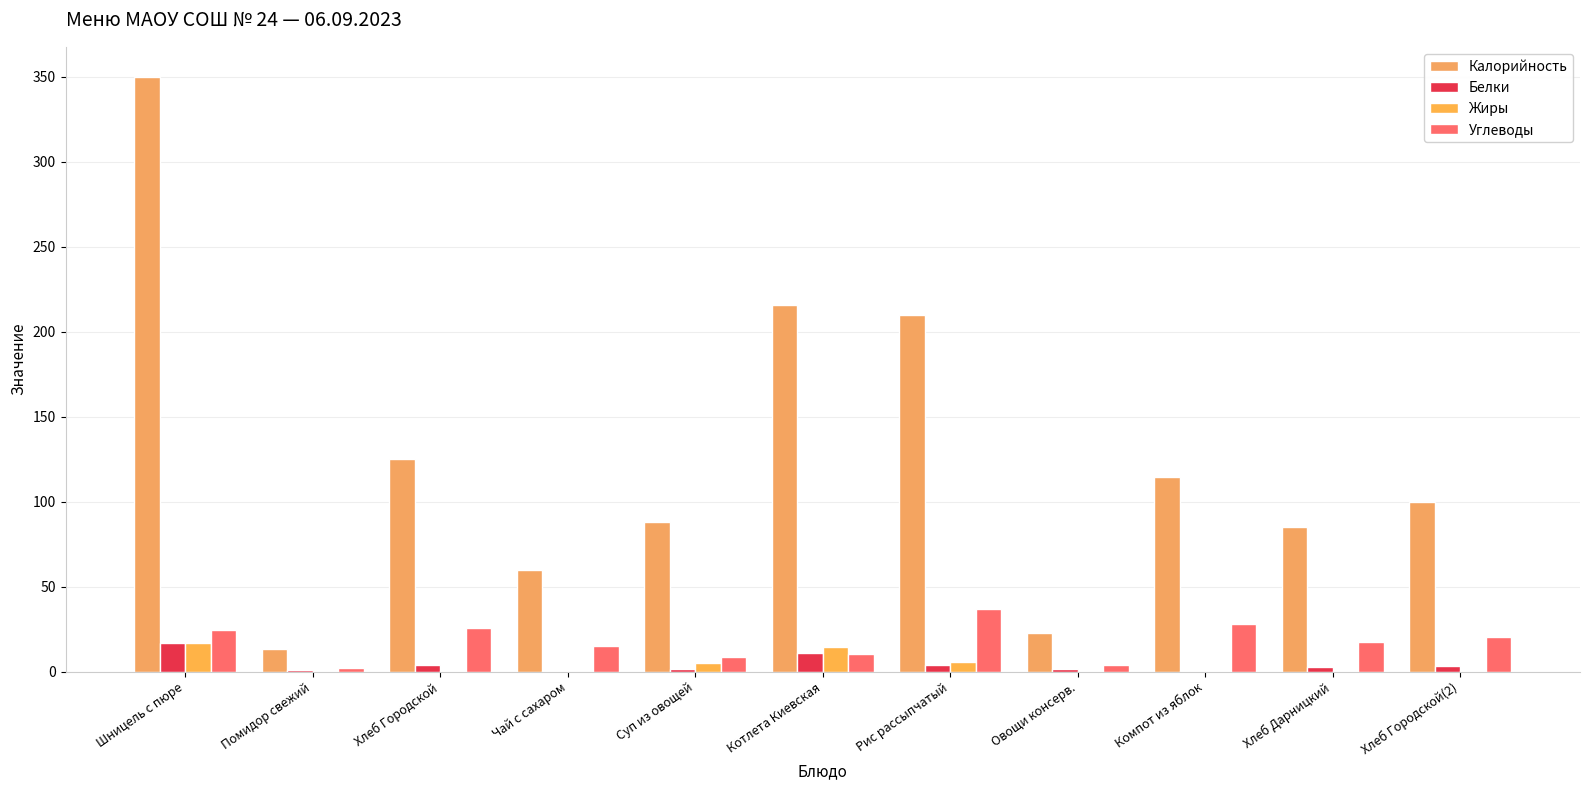

What is the label of the 9th bar from the right?

Хлеб Городской